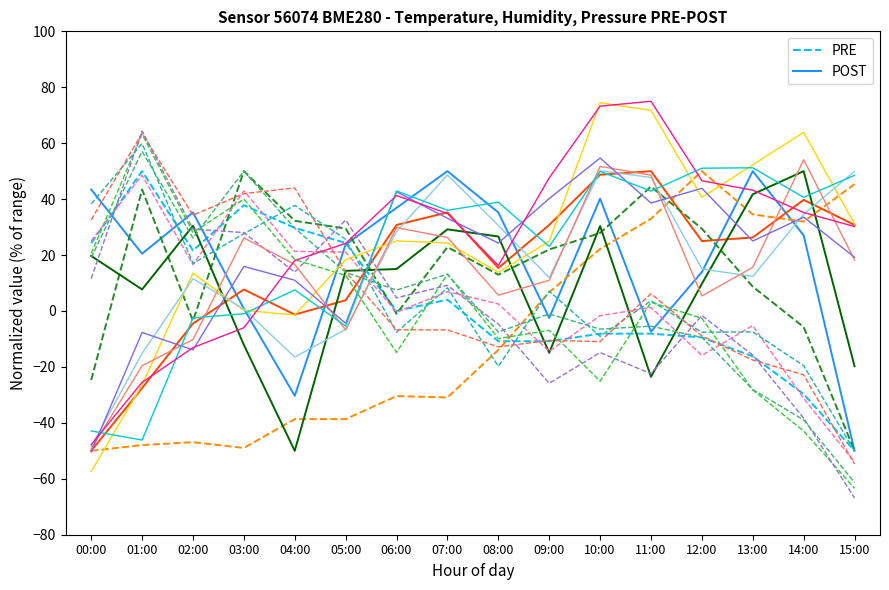

How many series are shown in this chart?

2